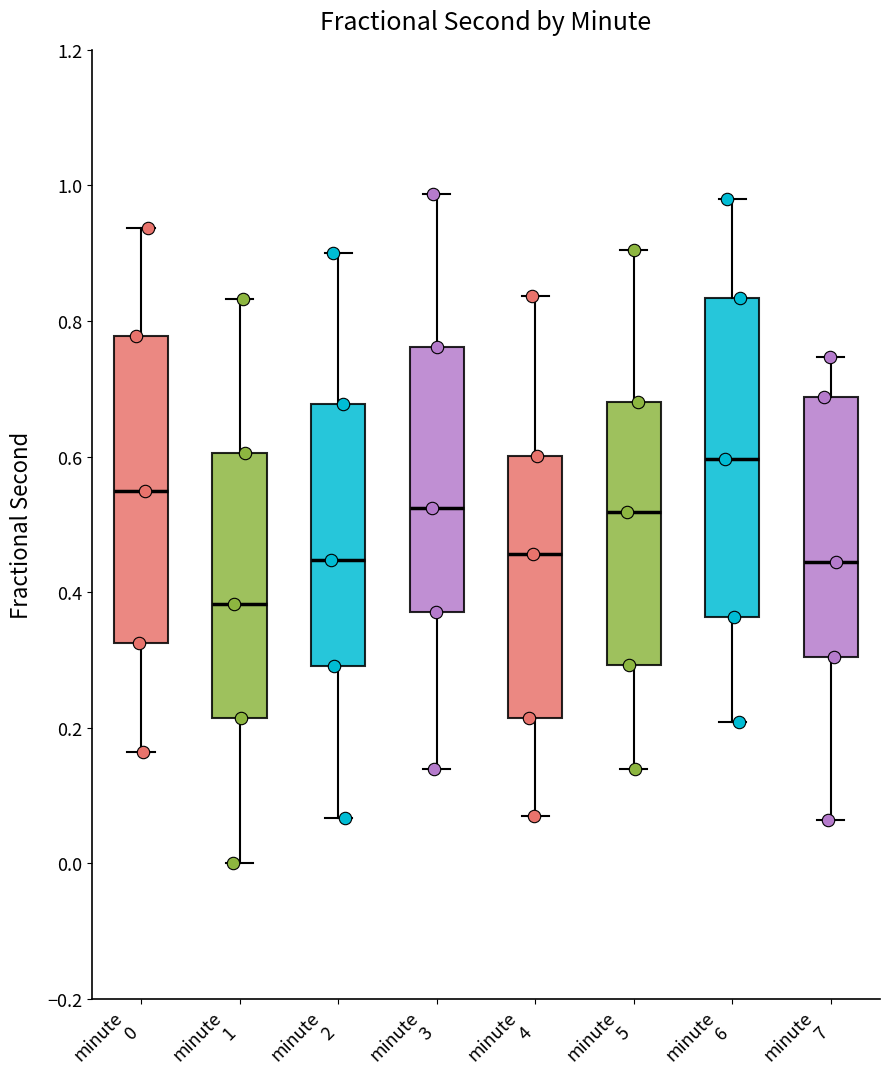

Reading left to right, transcribe this box plot: for each box, give where its median line is, the range the box spans, and where its two whiskers end, as read against the y-axis. The values are not printed on the chart, so give them approximately, as read against the axis.

minute 0: median 0.54, box 0.32 to 0.78, whiskers 0.16 to 0.94
minute 1: median 0.38, box 0.22 to 0.60, whiskers 0.00 to 0.84
minute 2: median 0.44, box 0.30 to 0.68, whiskers 0.06 to 0.90
minute 3: median 0.52, box 0.38 to 0.76, whiskers 0.14 to 0.98
minute 4: median 0.46, box 0.22 to 0.60, whiskers 0.06 to 0.84
minute 5: median 0.52, box 0.30 to 0.68, whiskers 0.14 to 0.90
minute 6: median 0.60, box 0.36 to 0.84, whiskers 0.20 to 0.98
minute 7: median 0.44, box 0.30 to 0.68, whiskers 0.06 to 0.74